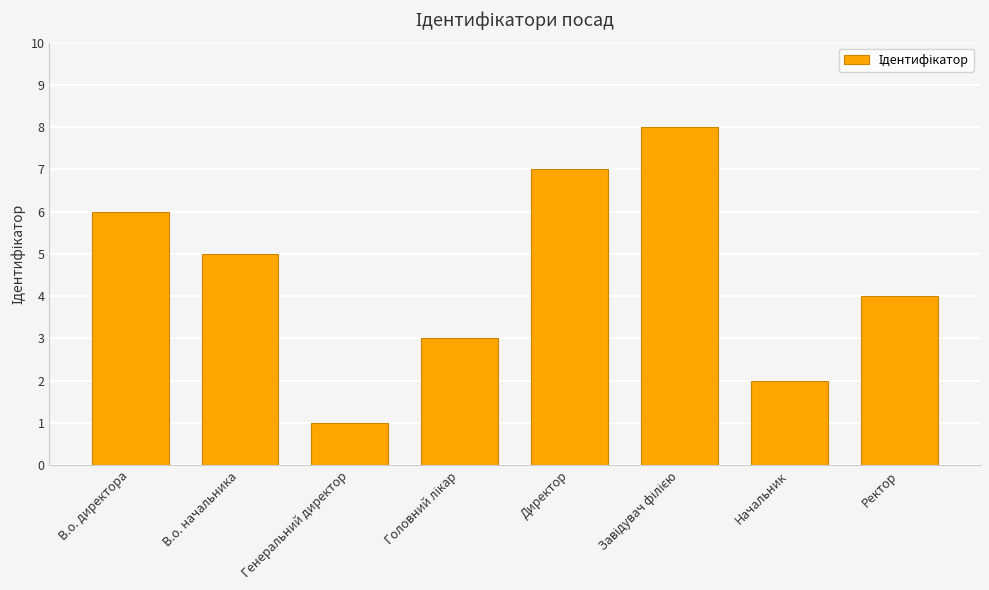

Are the bars horizontal?

No